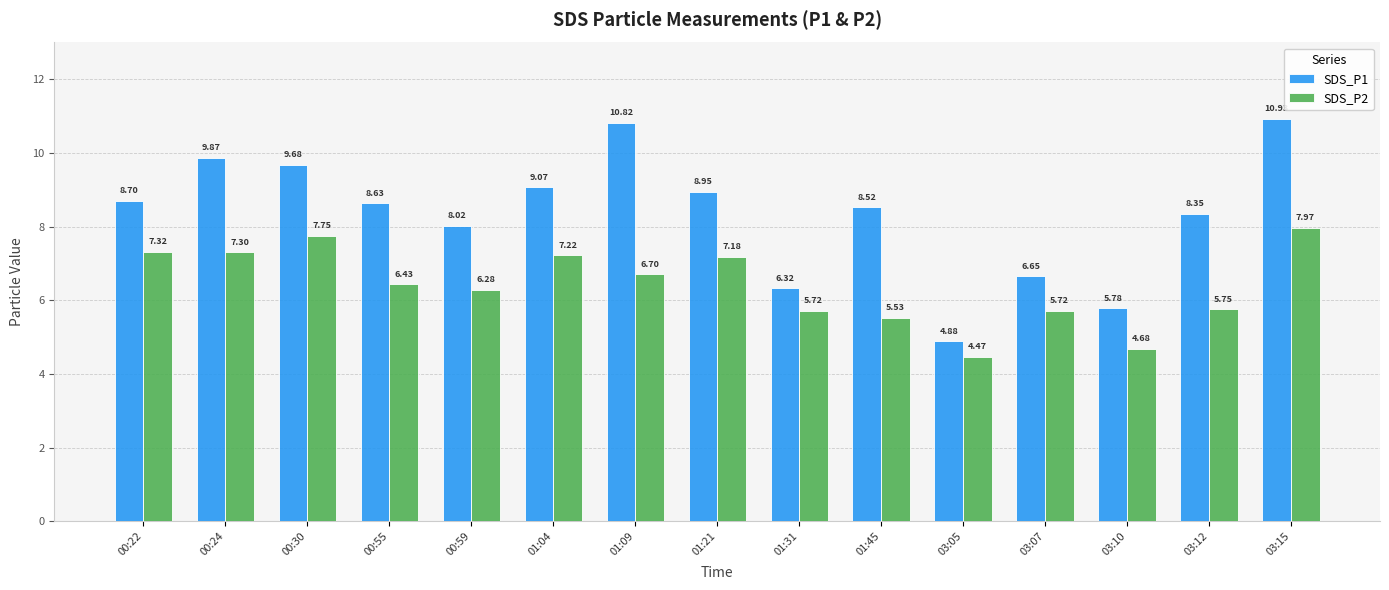

What is the difference between the second highest and second lowest values in the SDS_P2 series?

3.1